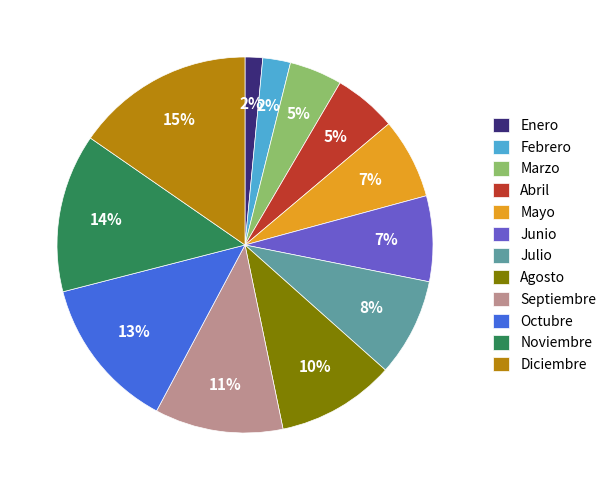

Combined, do Noviembre and Junio account for over 50%?

No